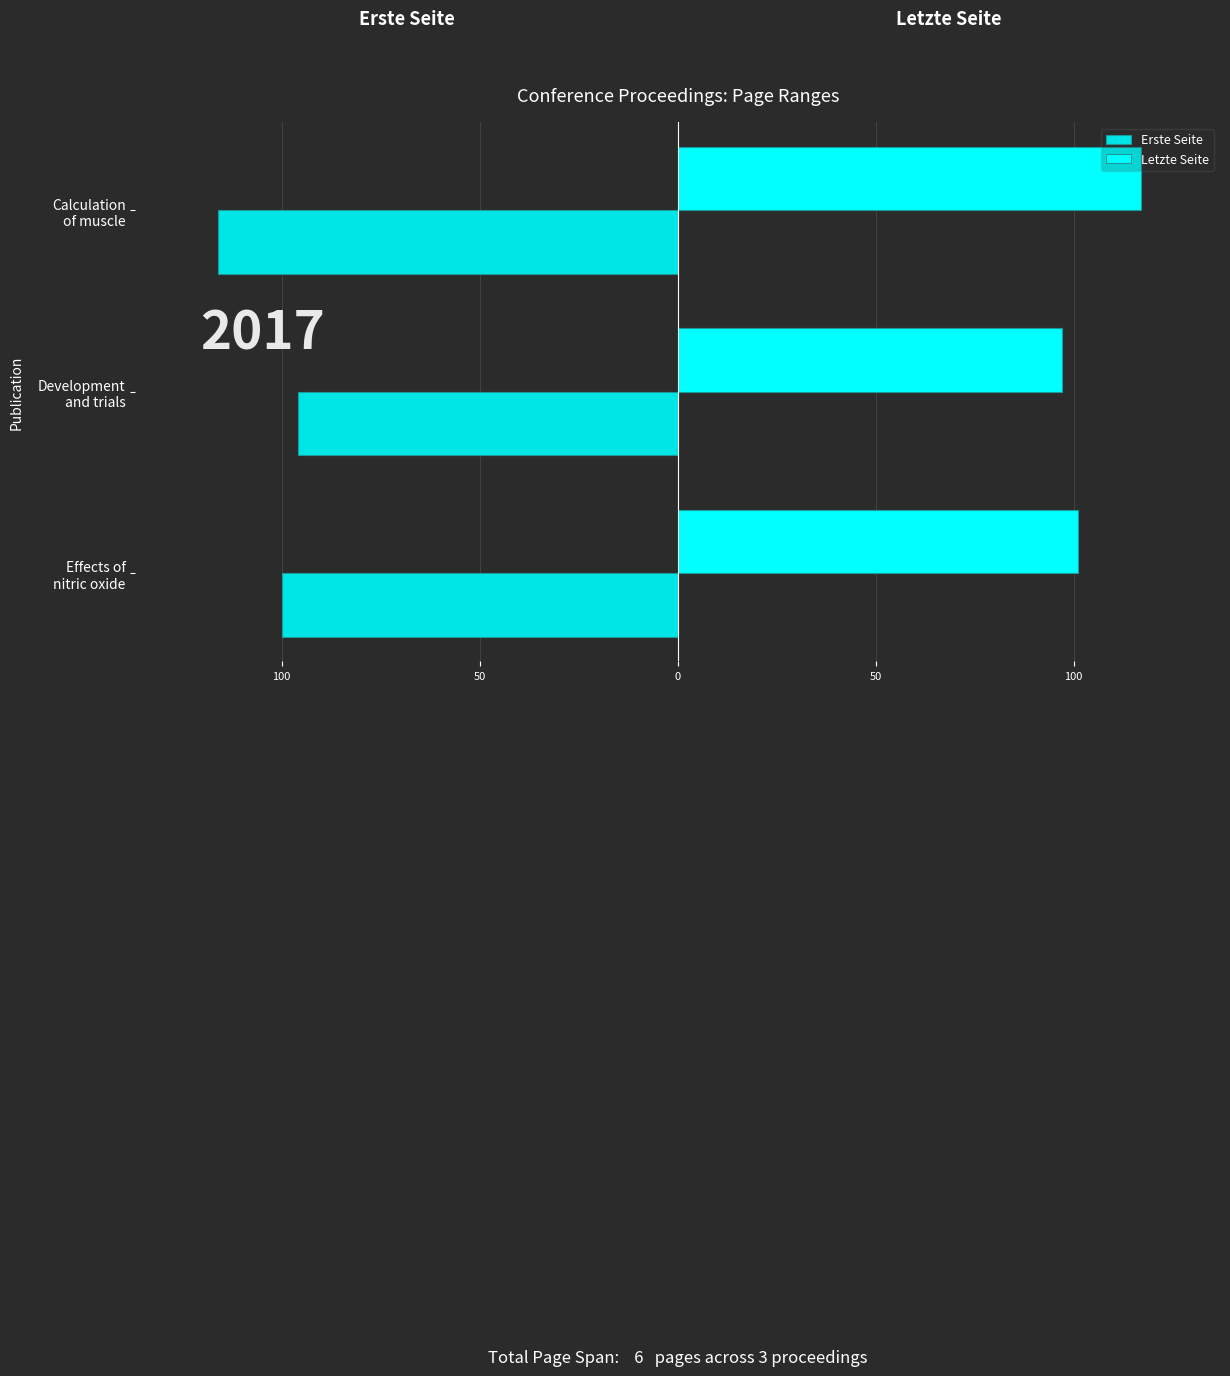

Reading left to right, transcribe all the data shown in this chart.

Erste Seite: -100	-96	-116
Letzte Seite: 101	97	117